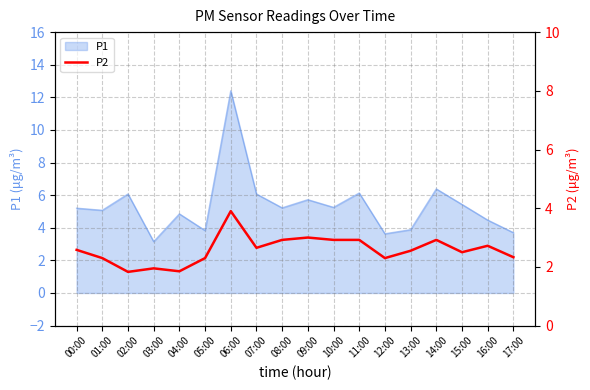

Approximately how many times larger is the value at 16:00 compared to 08:00?

0.9